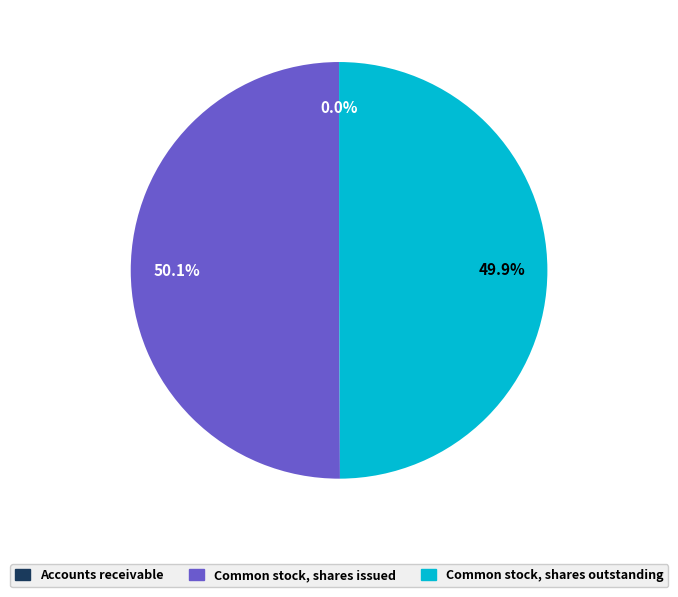

Combined, do Common stock, shares issued and Common stock, shares outstanding account for over 50%?

Yes